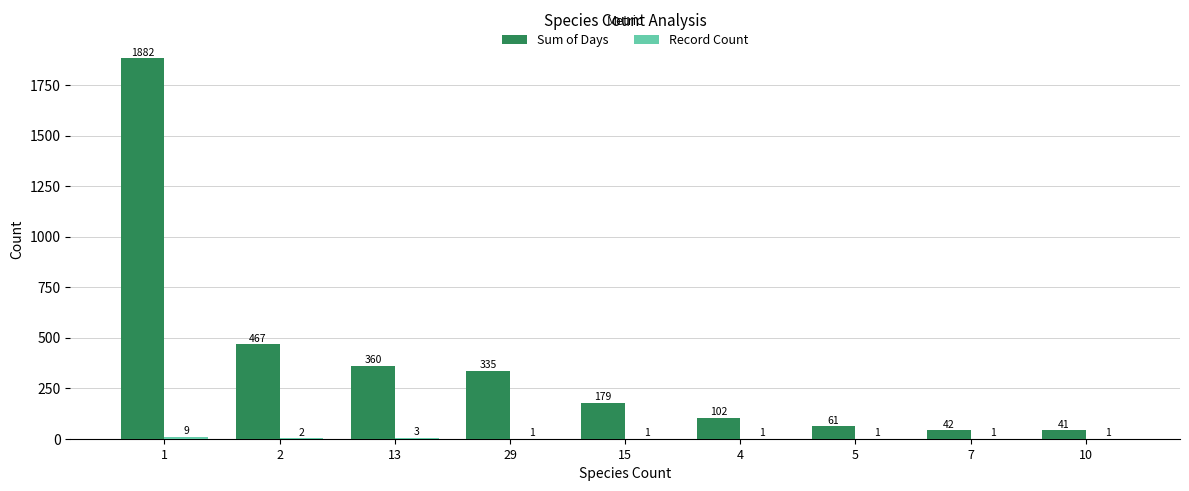

Which series has the largest total across all categories?

Sum of Days